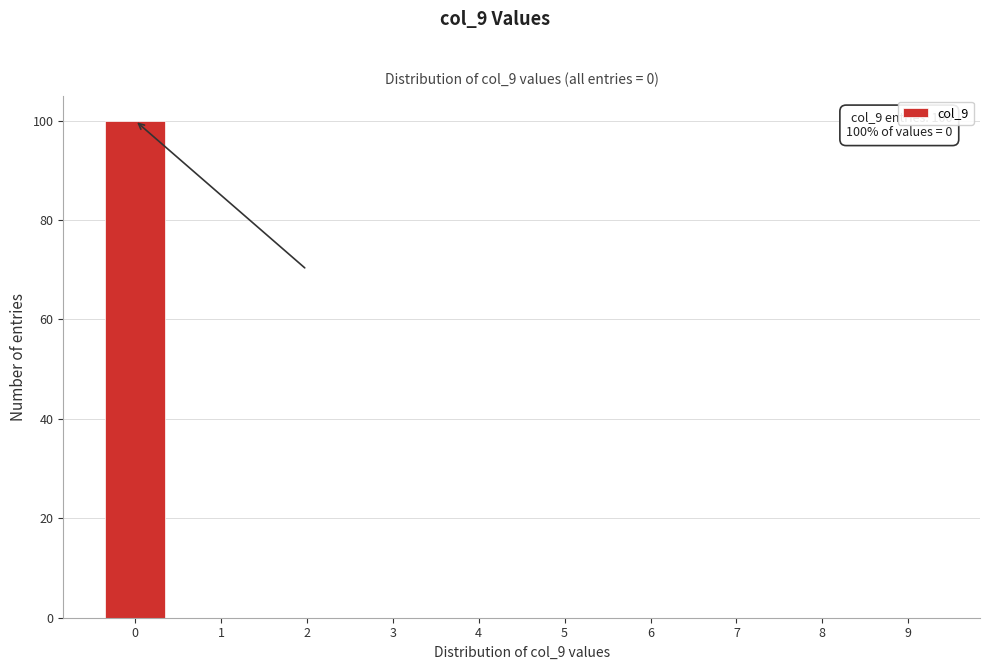

Reading left to right, what are all the values shown in this chart?

0=100	1=0	2=0	3=0	4=0	5=0	6=0	7=0	8=0	9=0